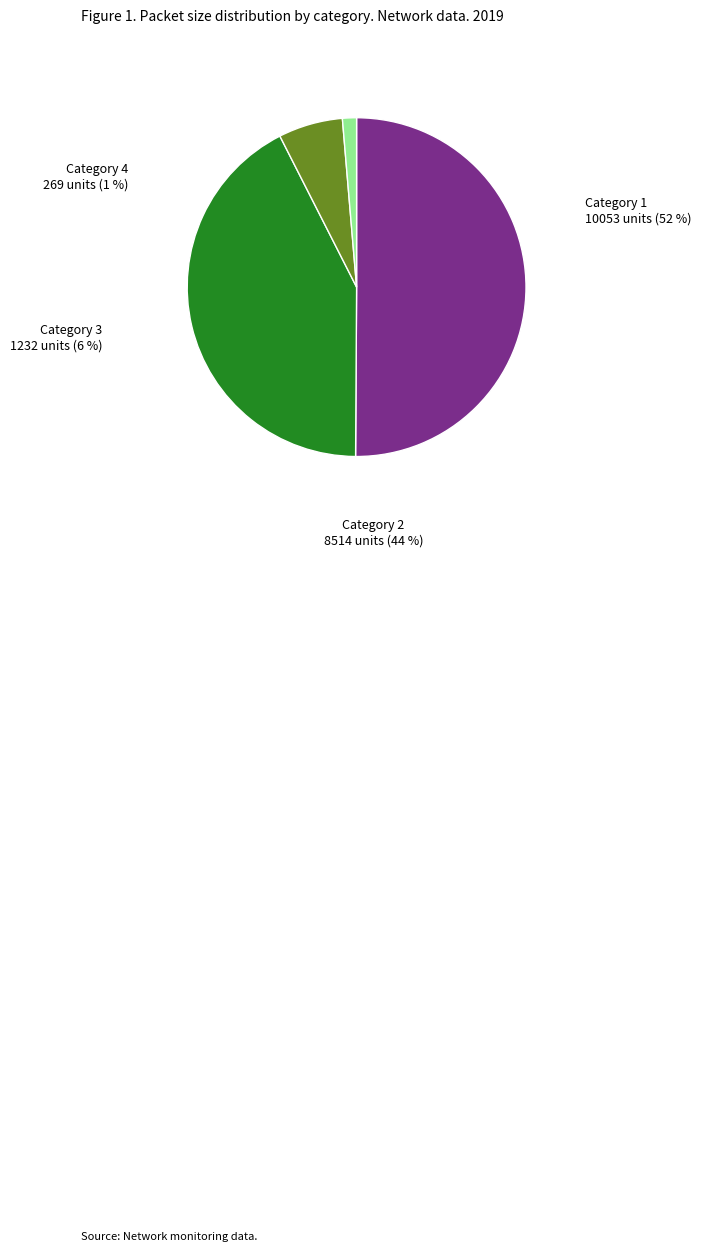

Is it true that 10139 is 18% of the pie?

False